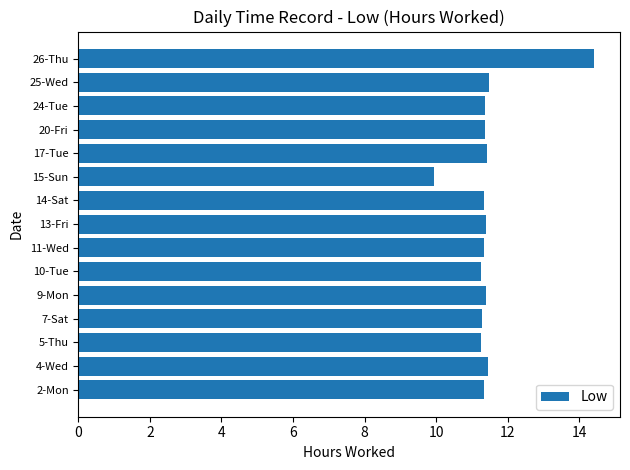

What is the sum of all values?

172.0